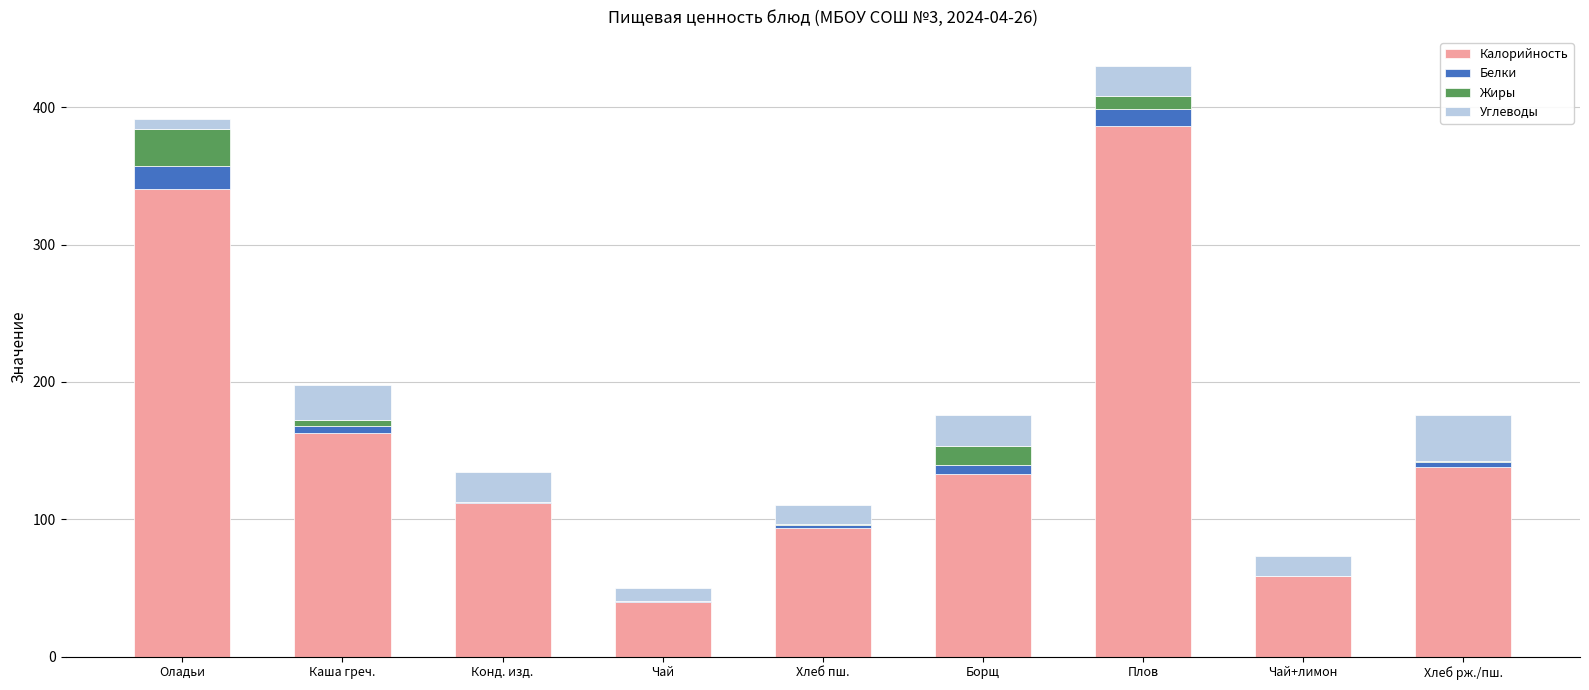

At which category is the sum across all series the highest?

Плов